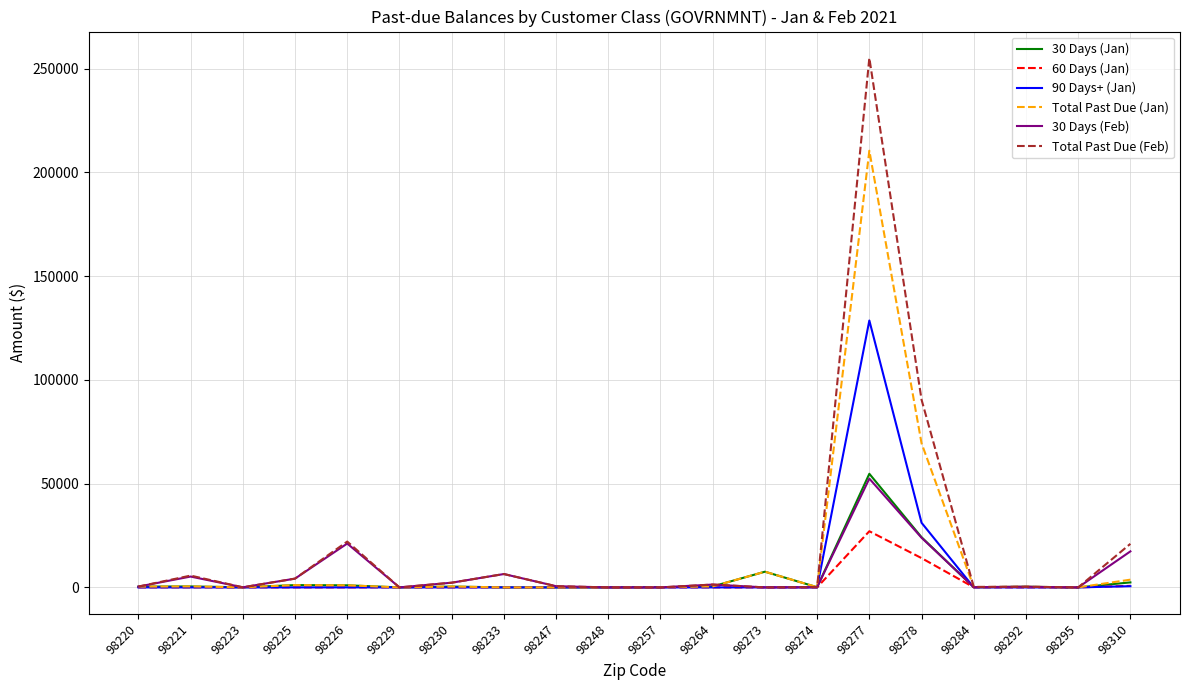

How many categories are shown in the chart?

20